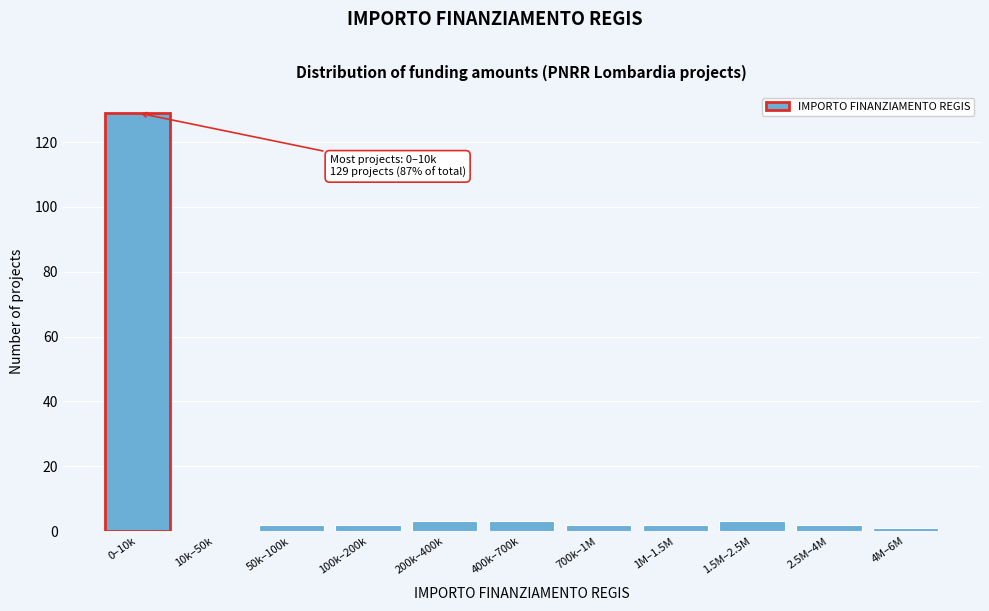

Reading right to left, transcribe all the data shown in this chart.

4M–6M=1	2.5M–4M=2	1.5M–2.5M=3	1M–1.5M=2	700k–1M=2	400k–700k=3	200k–400k=3	100k–200k=2	50k–100k=2	10k–50k=0	0–10k=129